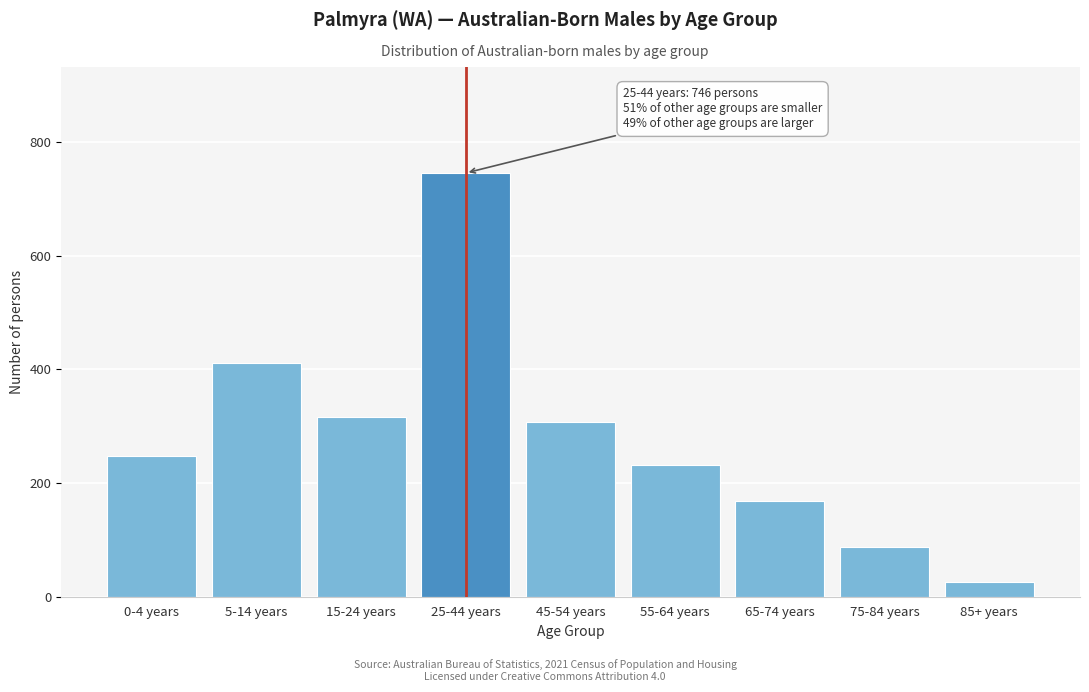

Reading left to right, what are all the values shown in this chart?

0-4 years=247	5-14 years=412	15-24 years=316	25-44 years=746	45-54 years=307	55-64 years=231	65-74 years=168	75-84 years=87	85+ years=26